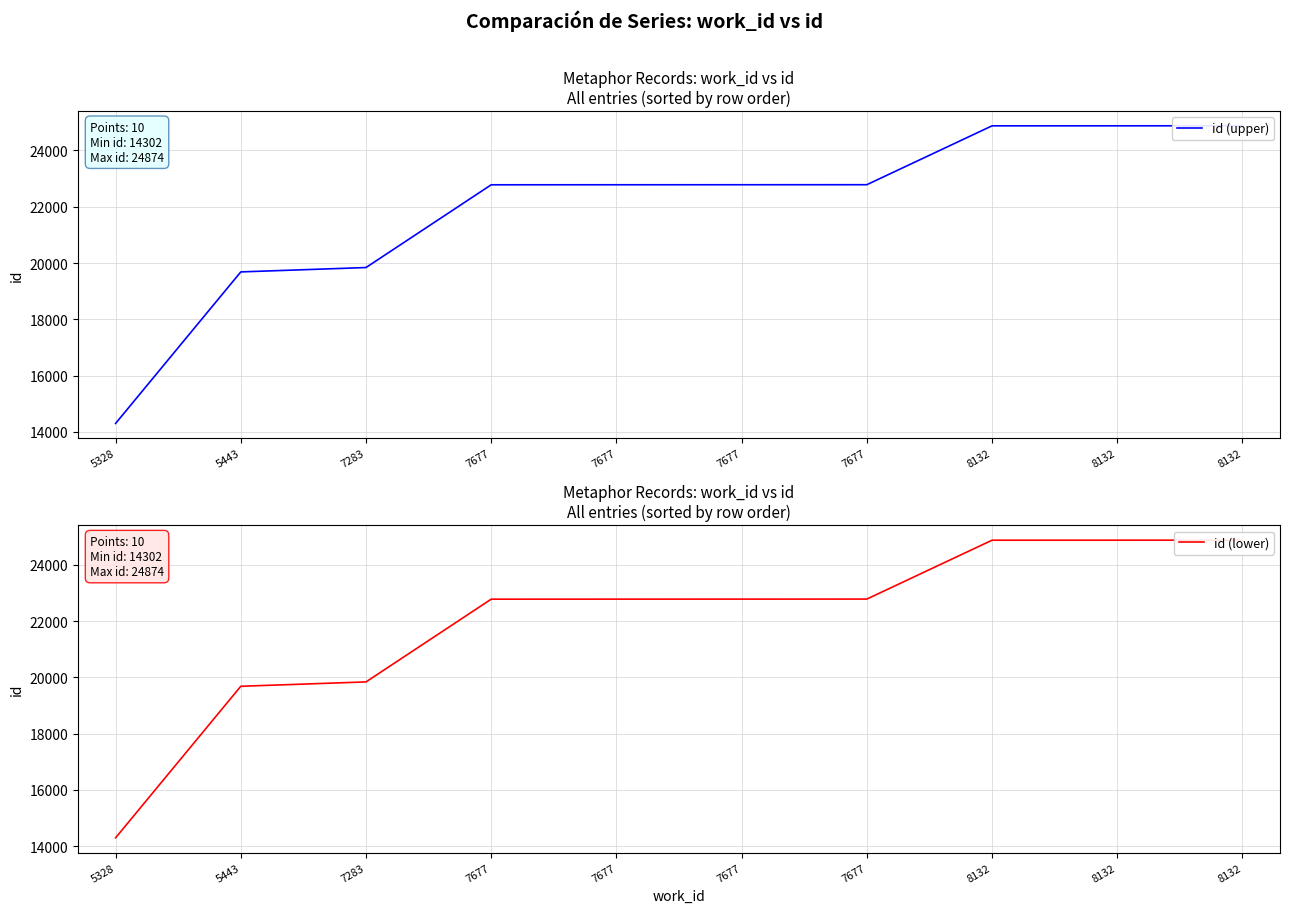

Reading right to left, what are all the values shown in this chart?

id (upper): 24874	24873	24872	22781	22780	22779	22778	19839	19684	14302
id (lower): 24874	24873	24872	22781	22780	22779	22778	19839	19684	14302